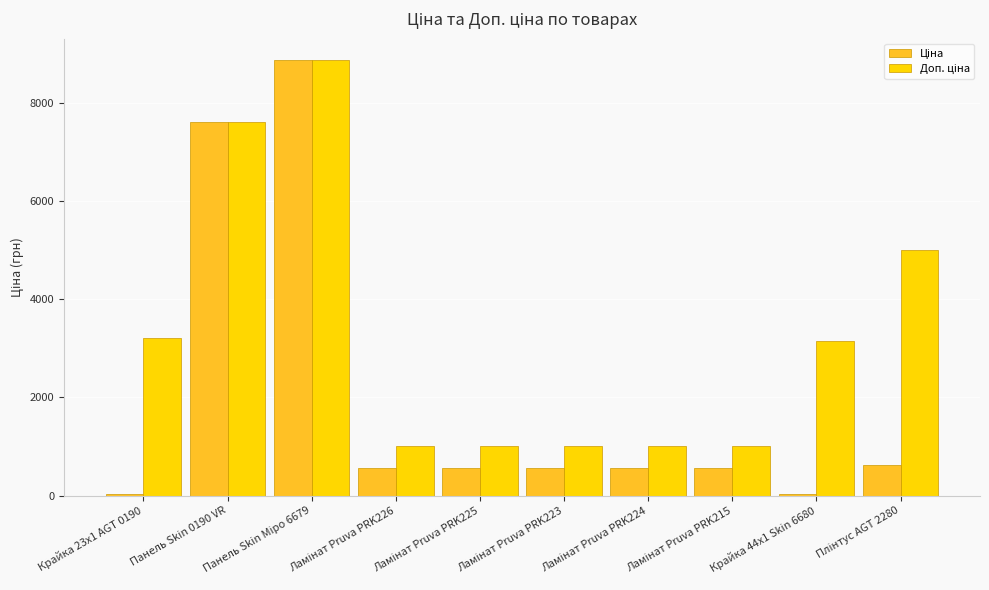

What is the maximum value shown in the chart?

8856.7